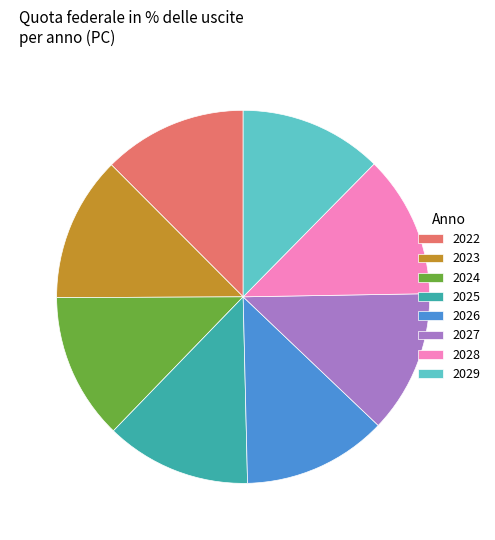

Is the sum of 2023 and 2026 greater than half?

No